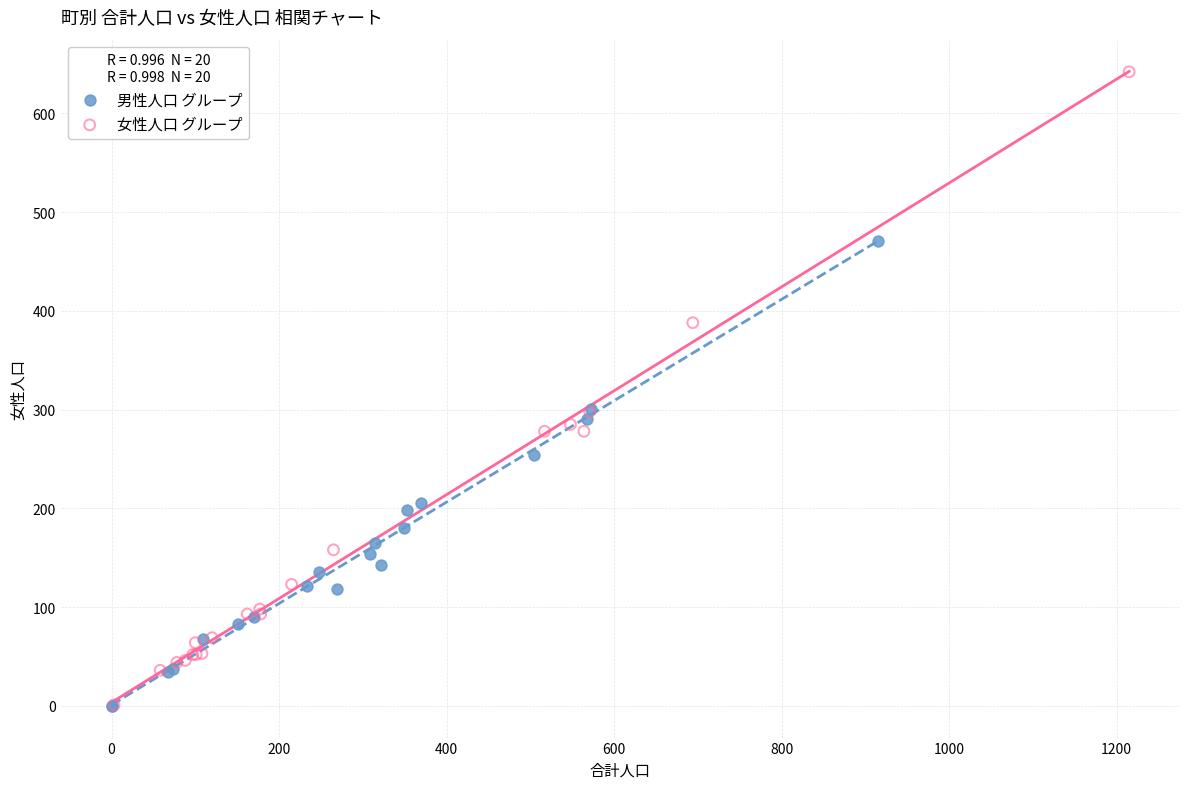

Which series has the widest spread of Y values?

女性人口 グループ